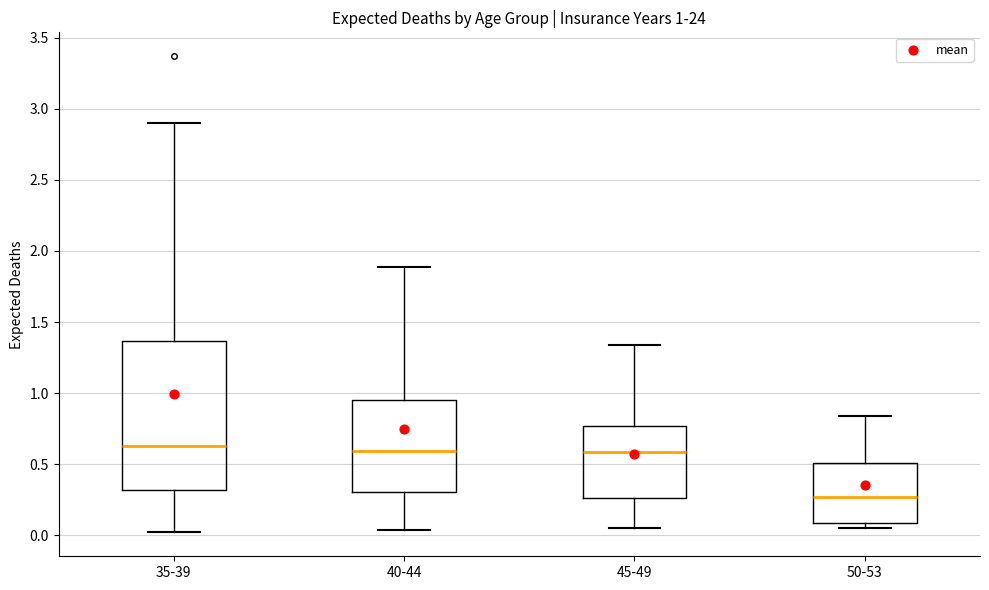

Which box's median line is the lowest?

50-53